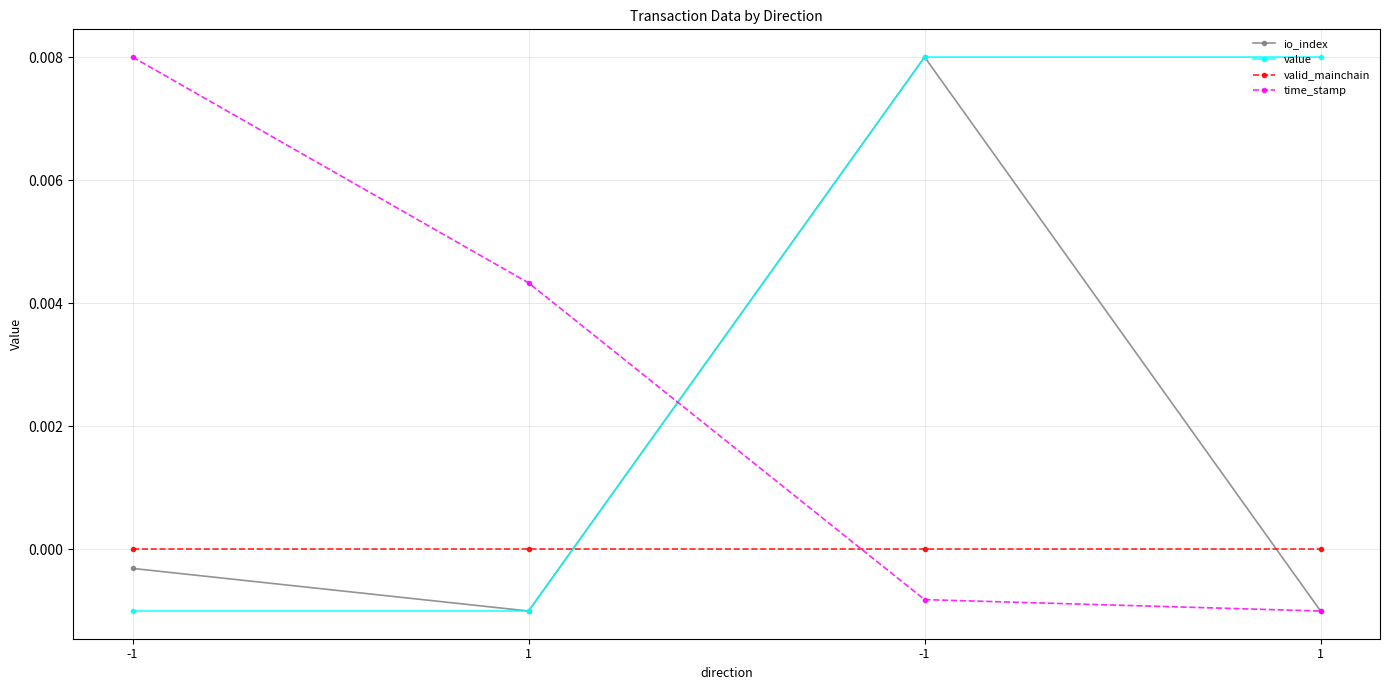

At which category is the sum across all series the highest?

-1